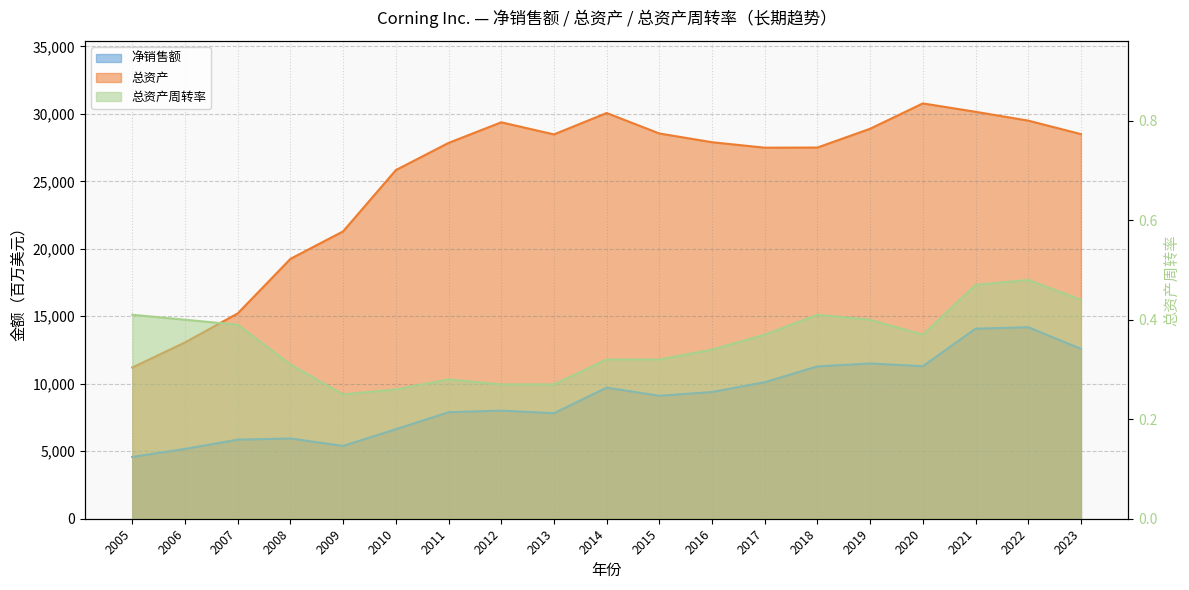

What is the value of the 净销售额 point at the 5th from the left?

5395.0